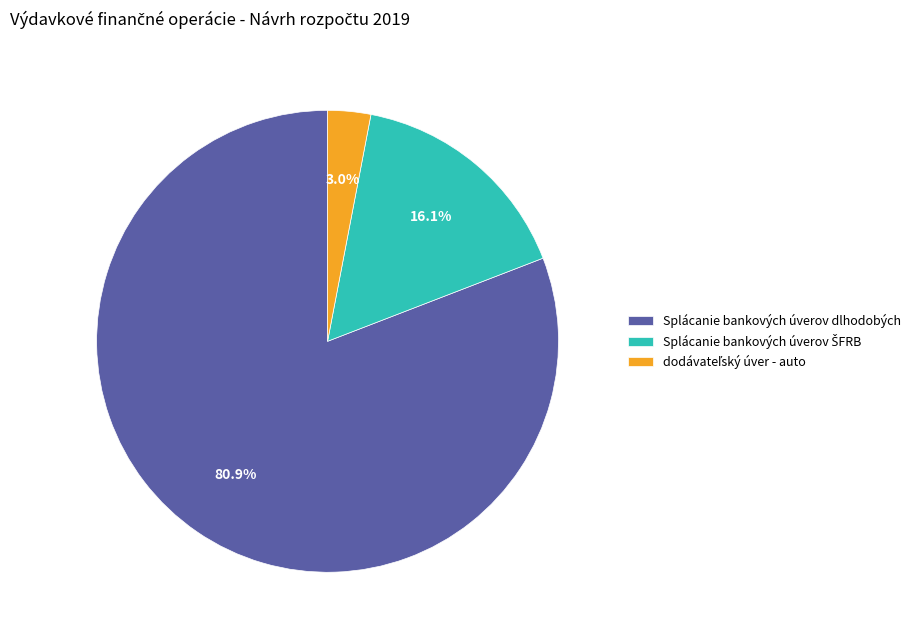

Which category has the biggest portion of the pie?

Splácanie bankových úverov dlhodobých